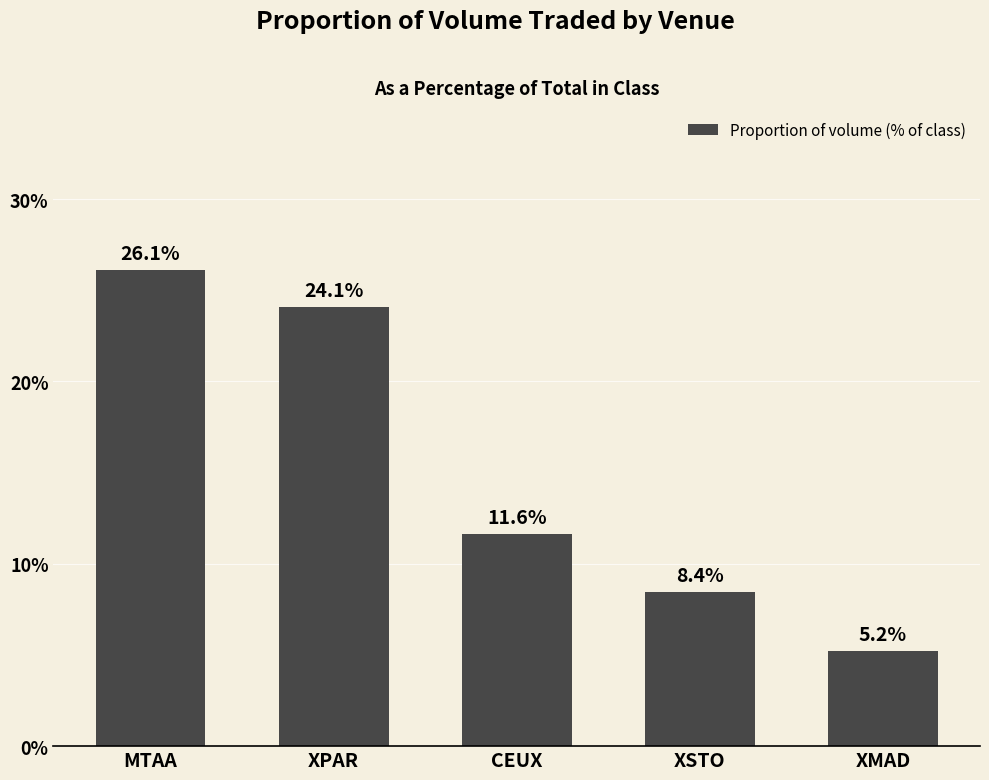

Reading left to right, extract all data points from this chart.

26.1	24.1	11.6	8.4	5.2